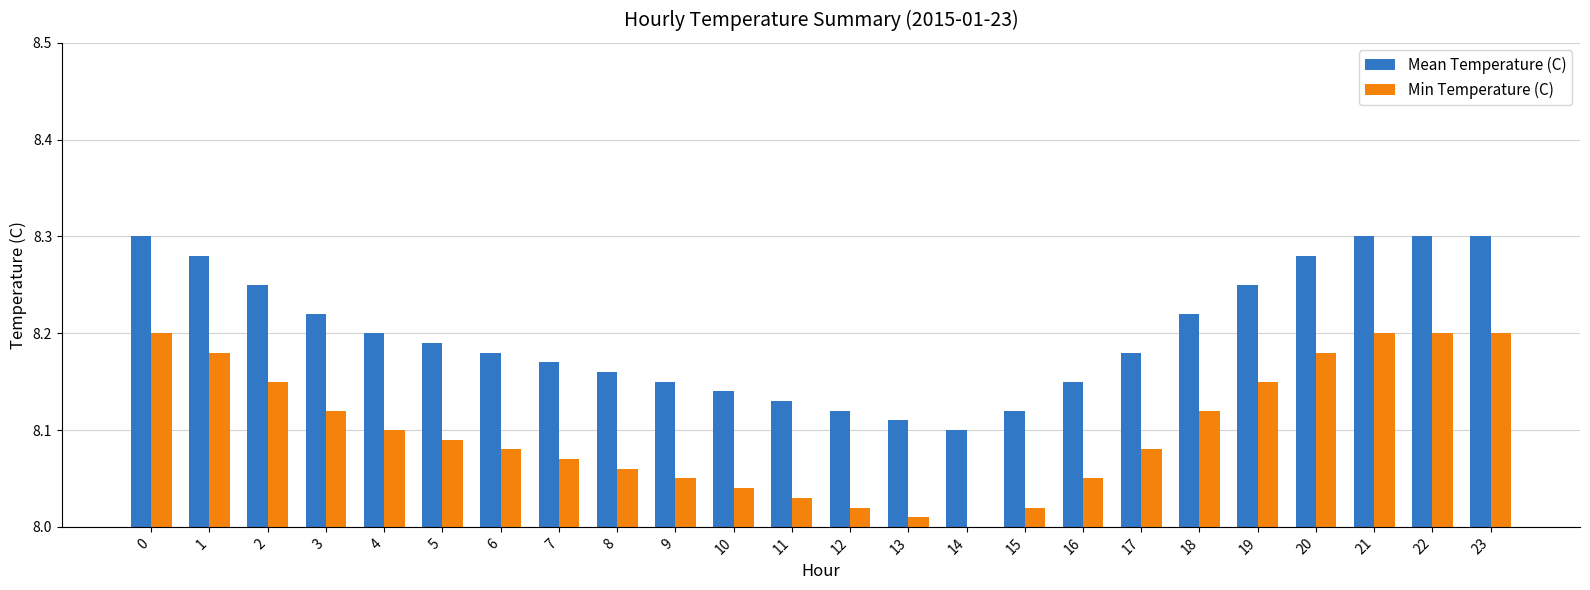

What is the sum of all Mean Temperature (C) values?

196.8